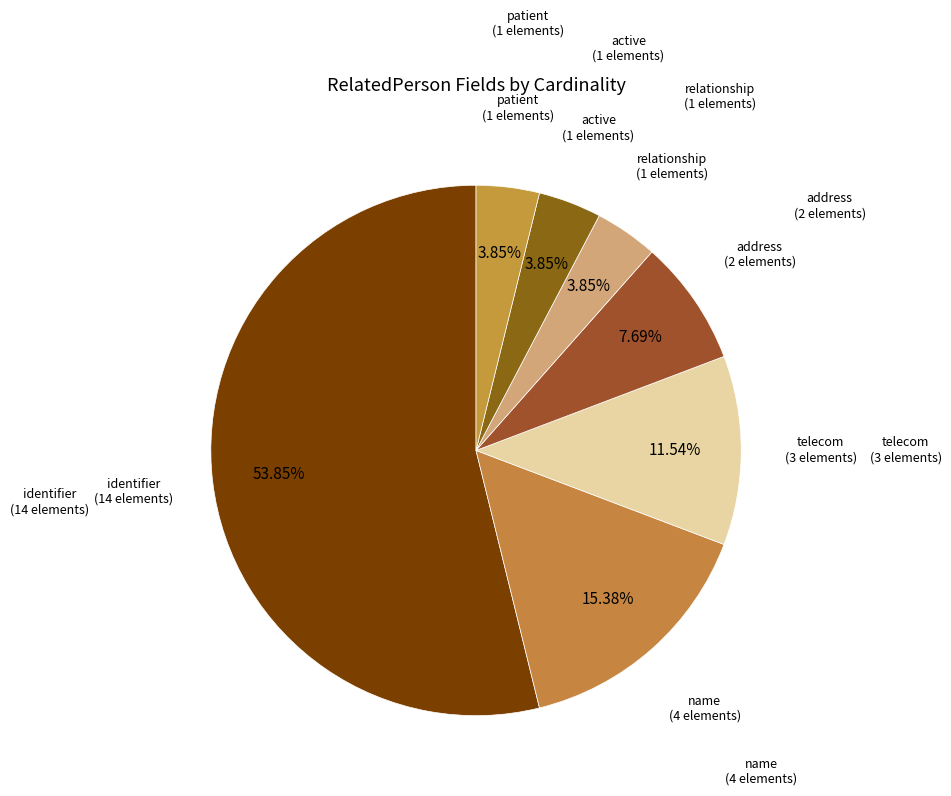

Count the number of slices in the pie.

7